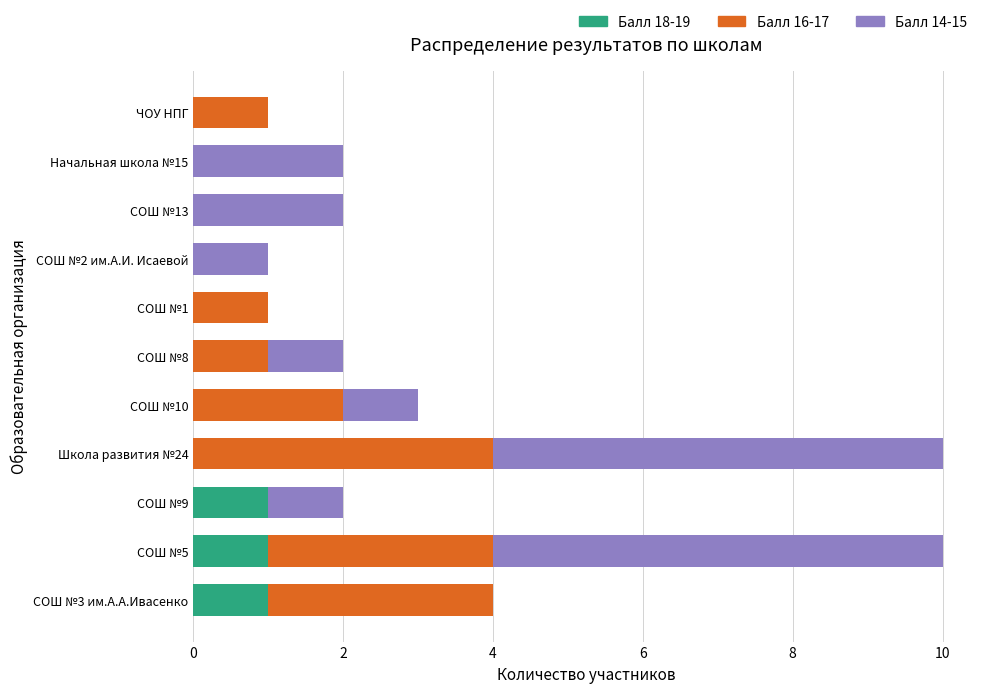

True or false: Балл 18-19 has a value of 1 at СОШ №5.

True